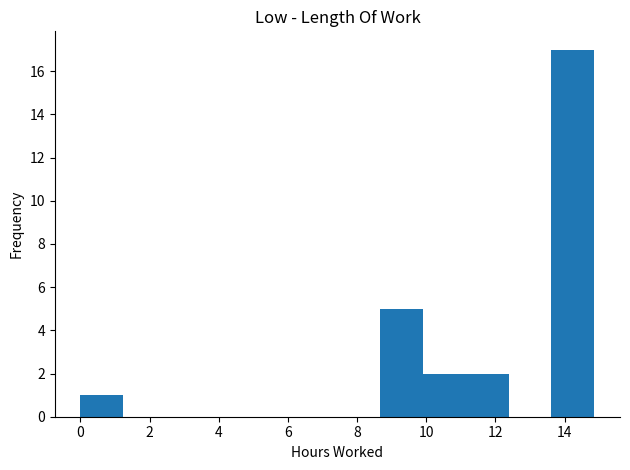

Reading left to right, list every bar in this chart as the range it spans on the x-axis followed by its height. Neither the bar edges nor the heights are printed on the chart, so give them approximately, as read against the axes.

0.0 to 1.2: 1
1.2 to 2.4: 0
2.4 to 3.8: 0
3.8 to 5.0: 0
5.0 to 6.2: 0
6.2 to 7.4: 0
7.4 to 8.6: 0
8.6 to 10.0: 5
10.0 to 11.2: 2
11.2 to 12.4: 2
12.4 to 13.6: 0
13.6 to 14.8: 17